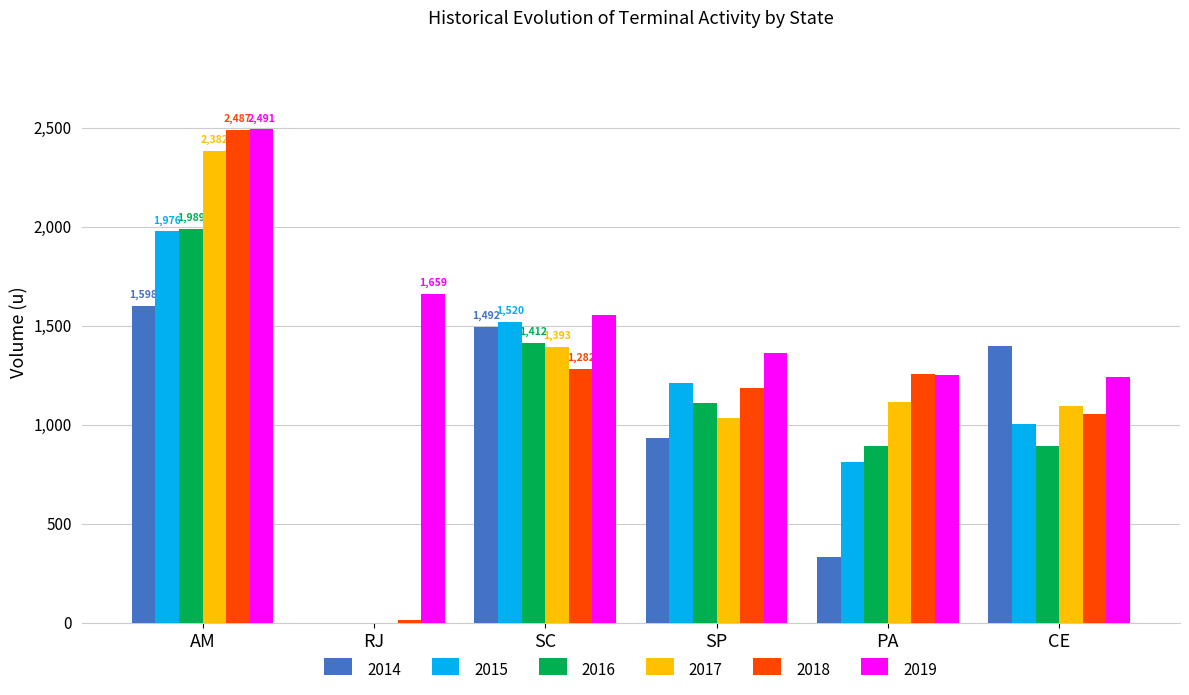

Is the value of 2017 at PA greater than the value of 2015 at PA?

Yes